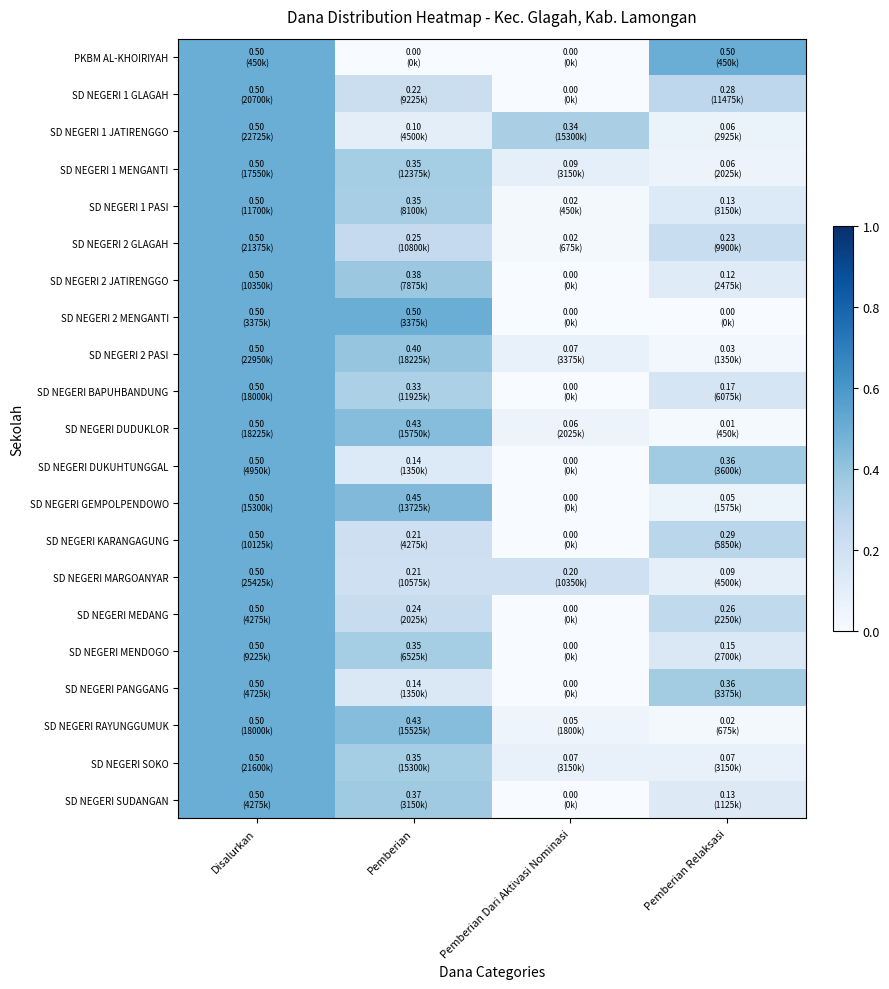

Which category has the lowest value across all series?

Pemberian